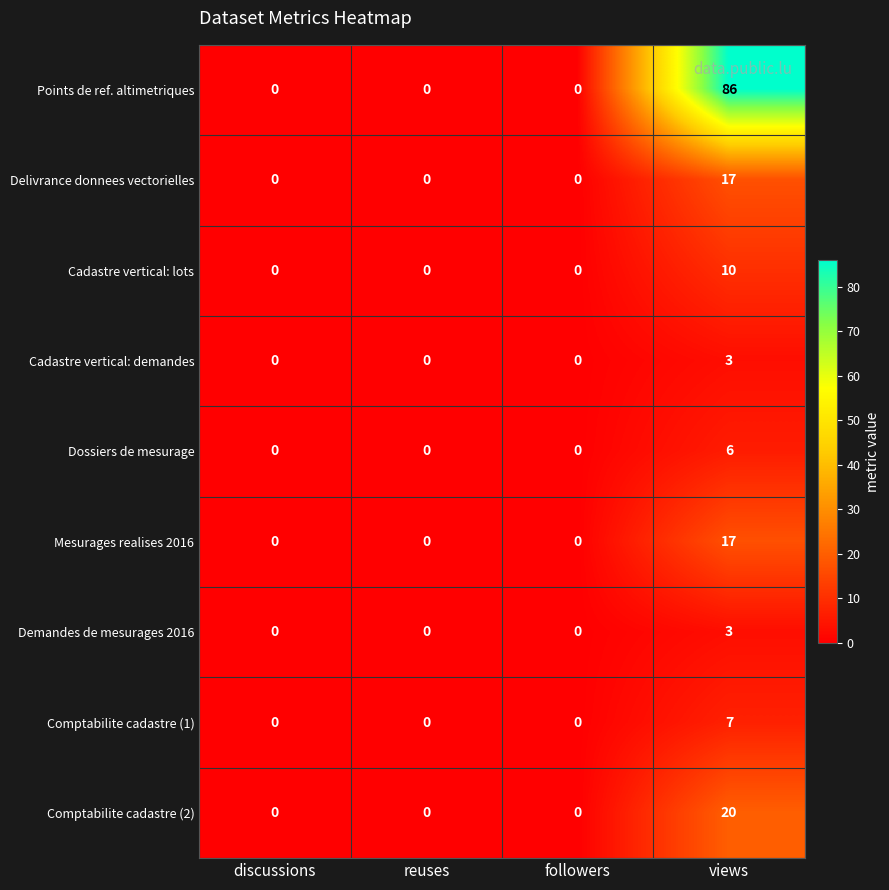

What is the approximate value of Dossiers de mesurage at views?

6